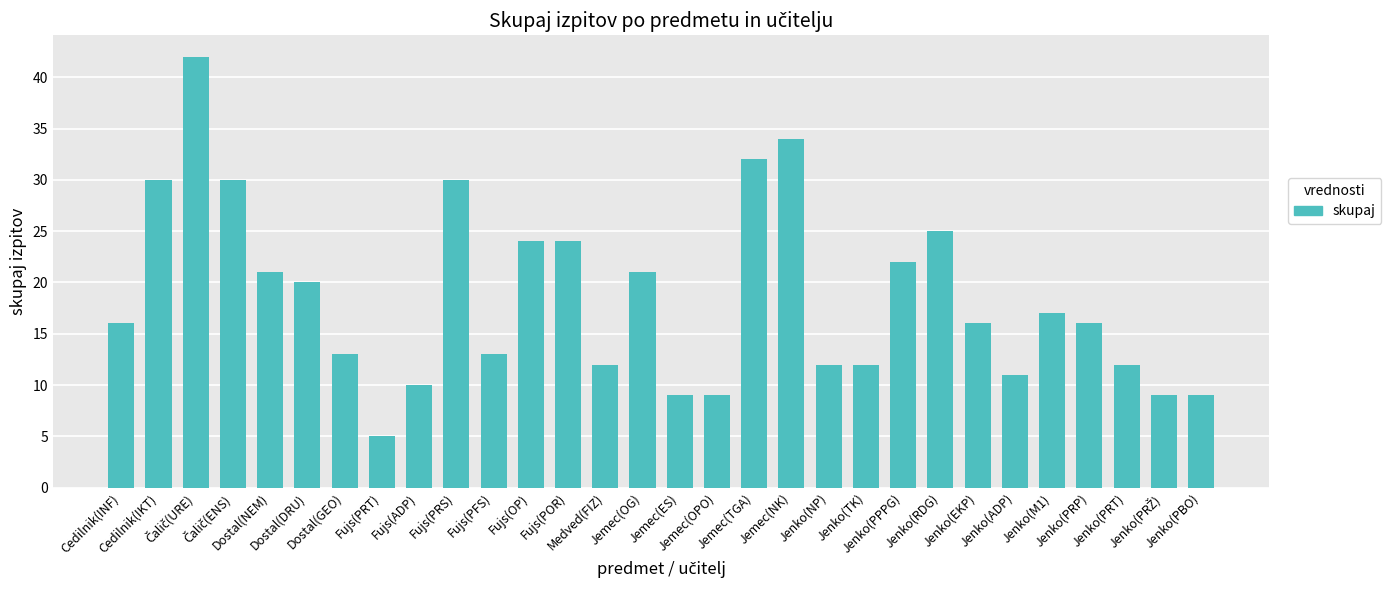

How many series are shown in this chart?

1